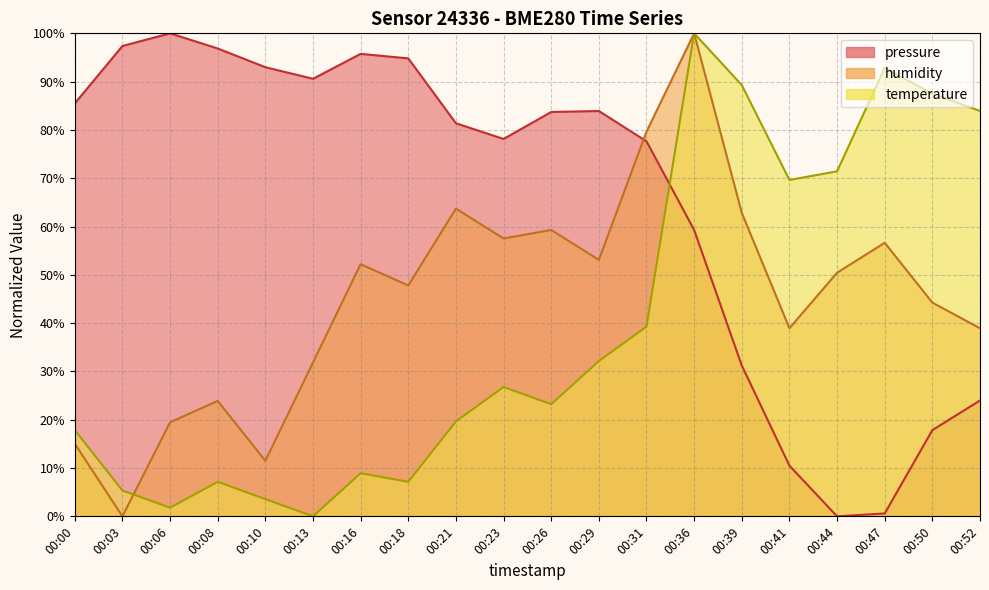

At which category does humidity reach its first local valley?

00:03